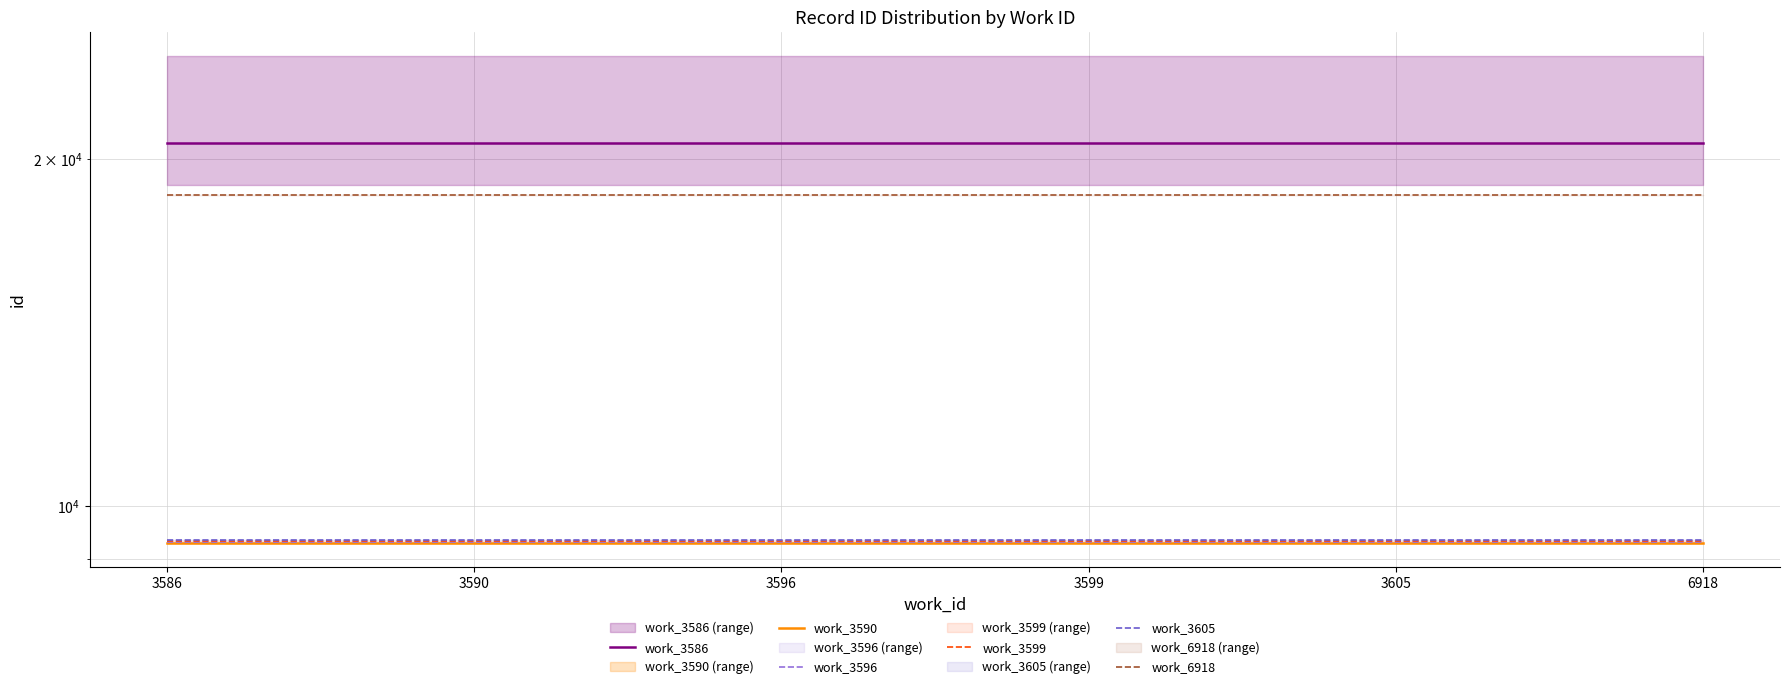

True or false: work_3596 and work_3599 cross at least once.

False